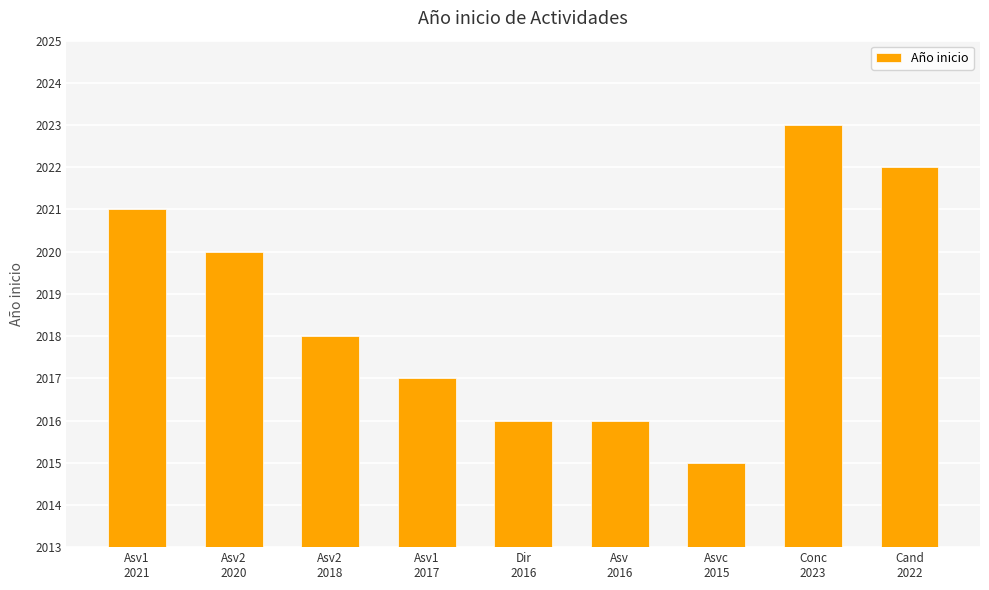

Count the number of data series in this chart.

1